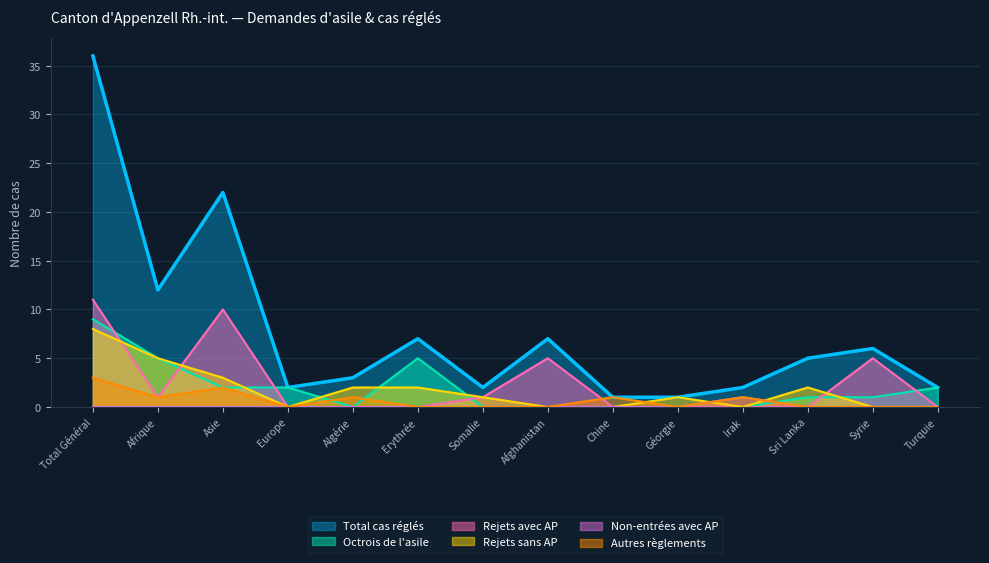

What is the label of the 5th point from the right?

Géorgie